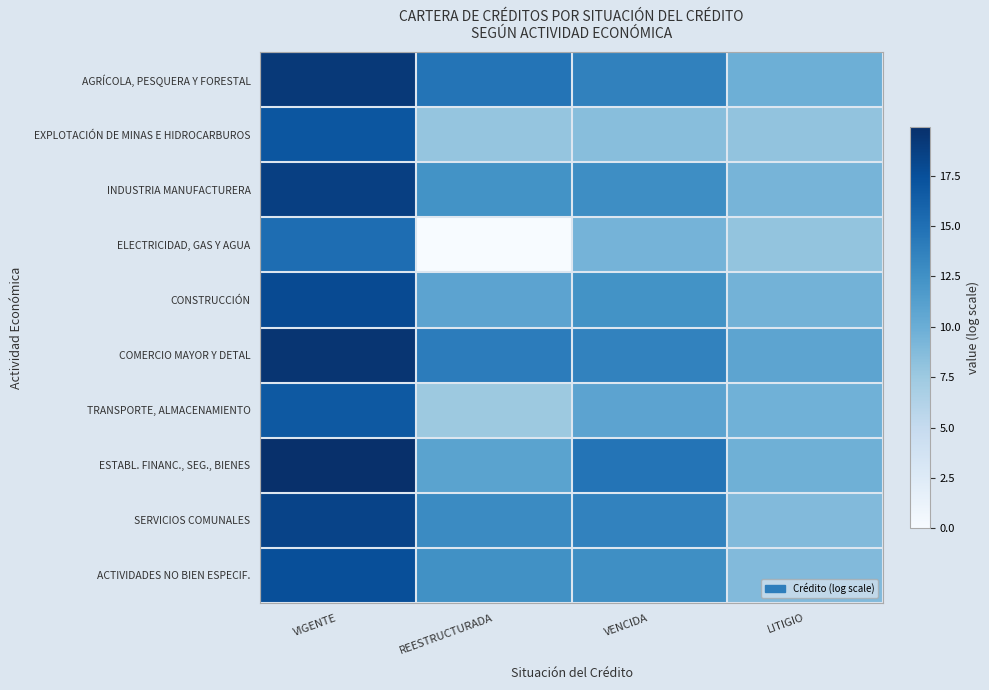

Rank the series at REESTRUCTURADA from highest to lowest value.

AGRÍCOLA, PESQUERA Y FORESTAL, COMERCIO MAYOR Y DETAL, SERVICIOS COMUNALES, ACTIVIDADES NO BIEN ESPECIF., INDUSTRIA MANUFACTURERA, ESTABL. FINANC., SEG., BIENES, CONSTRUCCIÓN, EXPLOTACIÓN DE MINAS E HIDROCARBUROS, TRANSPORTE, ALMACENAMIENTO, ELECTRICIDAD, GAS Y AGUA